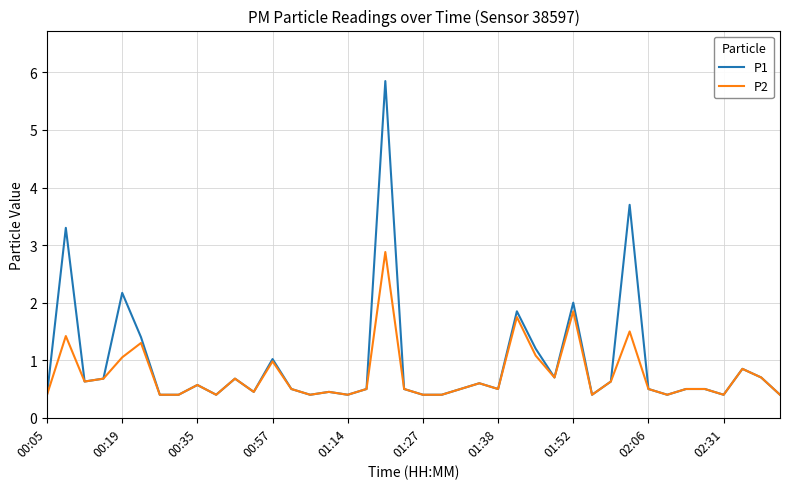

Rank the series by their average value, from lowest to highest.

P2, P1